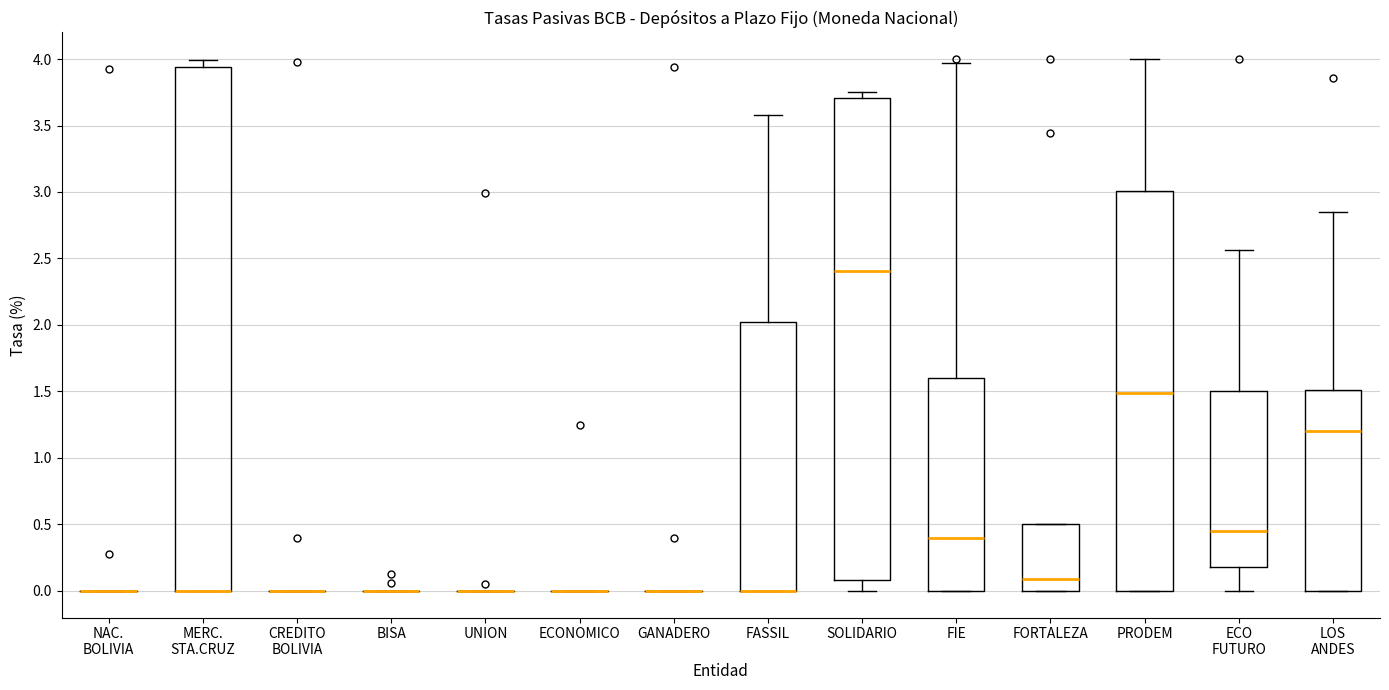

Reading left to right, read every box against the y-axis: the position of its median line, the range the box covers, and the ends of its whiskers. The values are not printed on the chart, so give them approximately, as read against the axis.

NAC. BOLIVIA: box collapsed to a line at 0.00, whiskers 0.00 to 0.00
MERC. STA.CRUZ: median 0.00 (drawn on the box's lower edge), box 0.00 to 3.95, whiskers 0.00 to 4.00
CREDITO BOLIVIA: box collapsed to a line at 0.00, whiskers 0.00 to 0.00
BISA: box collapsed to a line at 0.00, whiskers 0.00 to 0.00
UNION: box collapsed to a line at 0.00, whiskers 0.00 to 0.00
ECONOMICO: box collapsed to a line at 0.00, whiskers 0.00 to 0.00
GANADERO: box collapsed to a line at 0.00, whiskers 0.00 to 0.00
FASSIL: median 0.00 (drawn on the box's lower edge), box 0.00 to 2.00, whiskers 0.00 to 3.60
SOLIDARIO: median 2.40, box 0.10 to 3.70, whiskers 0.00 to 3.75
FIE: median 0.40, box 0.00 to 1.60, whiskers 0.00 to 3.95
FORTALEZA: median 0.10, box 0.00 to 0.50, whiskers 0.00 to 0.50
PRODEM: median 1.50, box 0.00 to 3.00, whiskers 0.00 to 4.00
ECO FUTURO: median 0.45, box 0.20 to 1.50, whiskers 0.00 to 2.55
LOS ANDES: median 1.20, box 0.00 to 1.50, whiskers 0.00 to 2.85